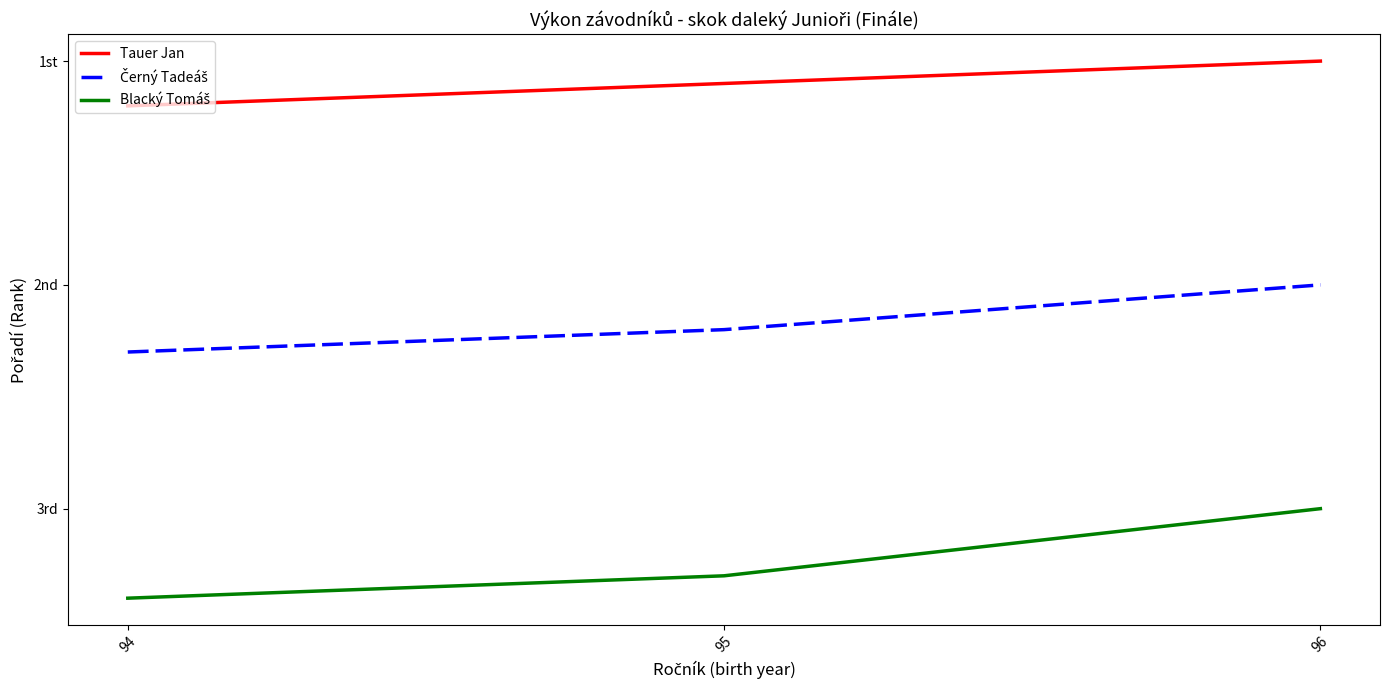

Rank the series at 94 from lowest to highest value.

Tauer Jan, Černý Tadeáš, Blacký Tomáš